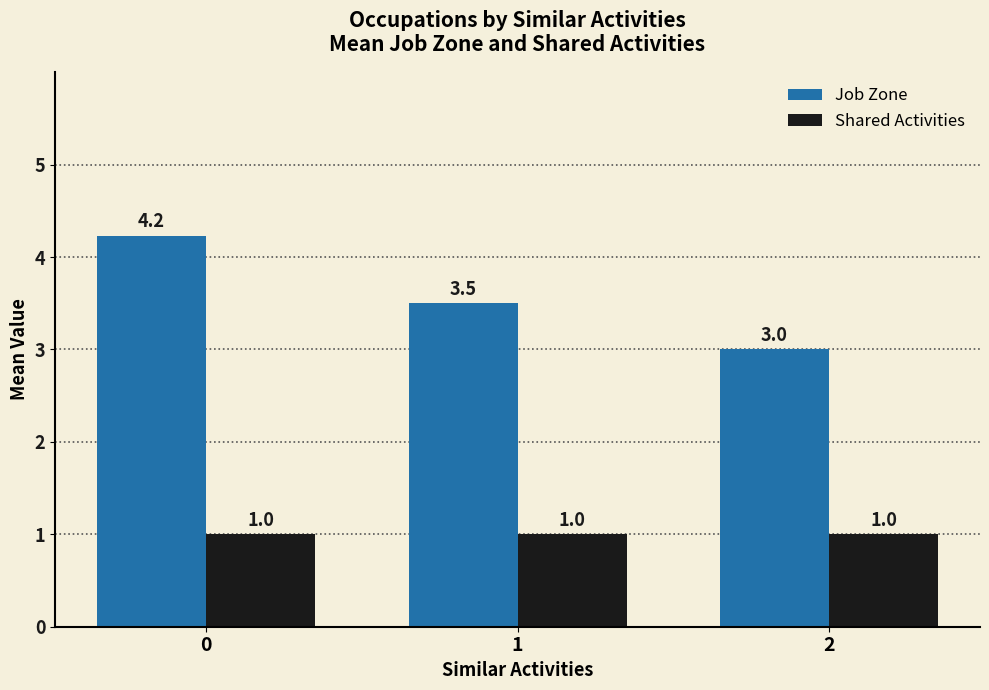

Which series changed the most between 0 and 1?

Job Zone